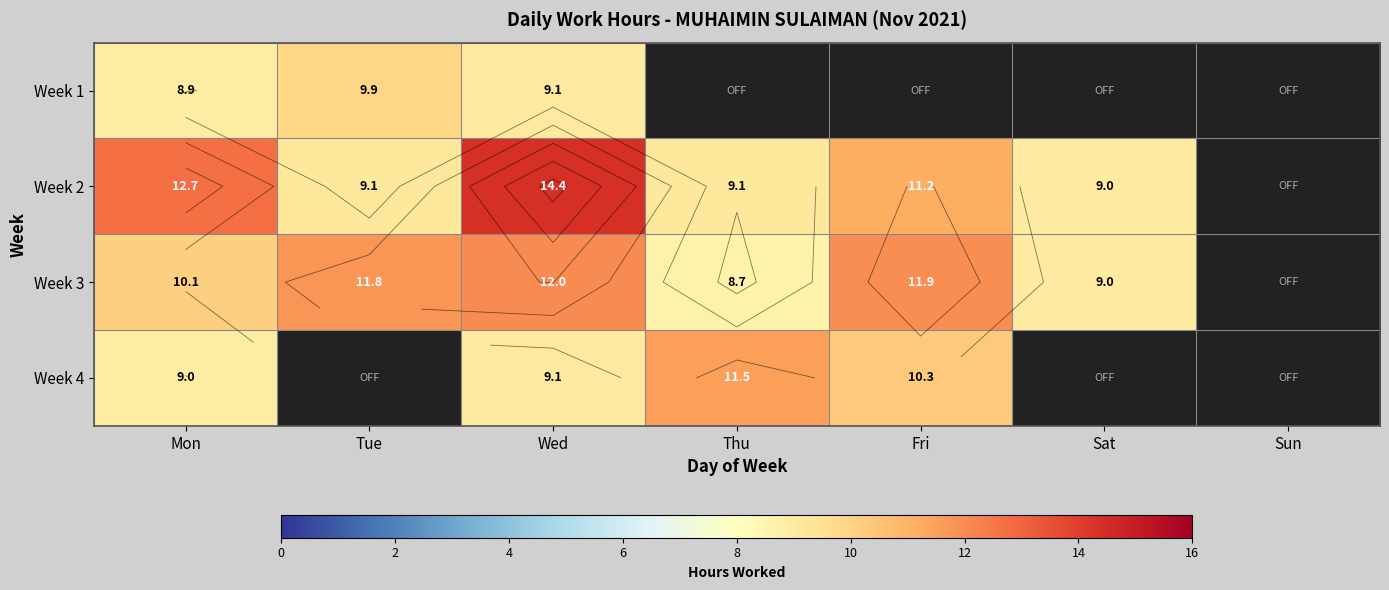

True or false: Week 1 has a value of 0.0 at Thu.

True